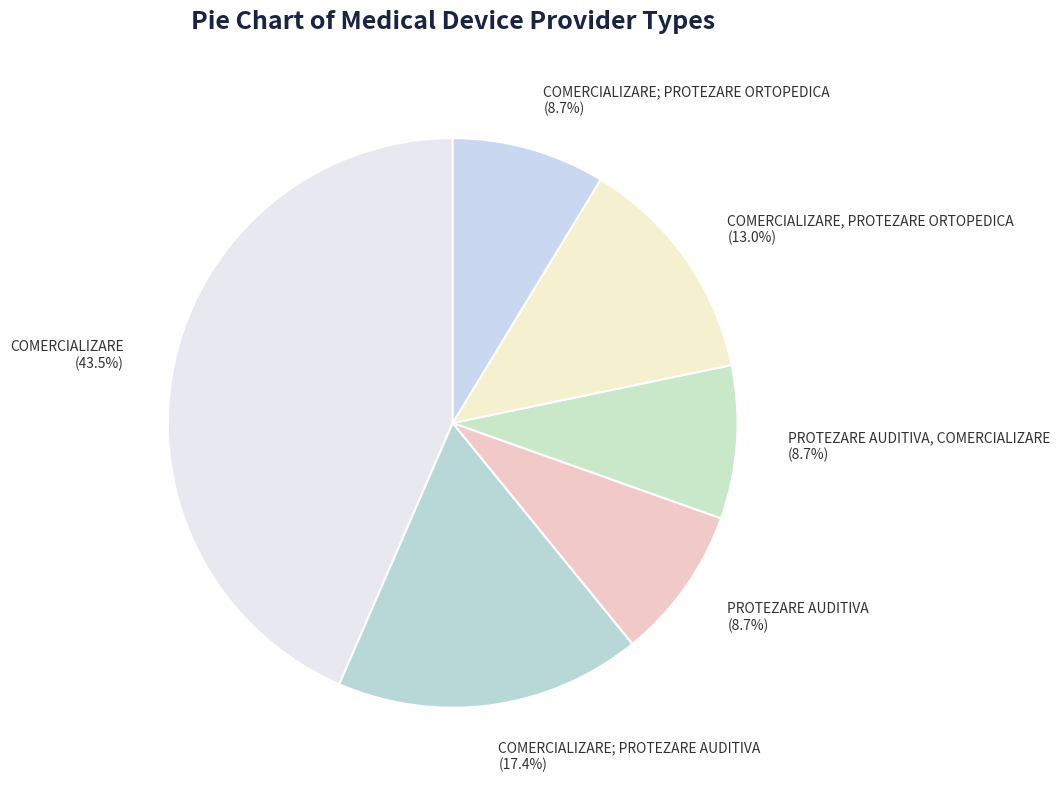

True or false: PROTEZARE AUDITIVA accounts for 1% of the total.

False